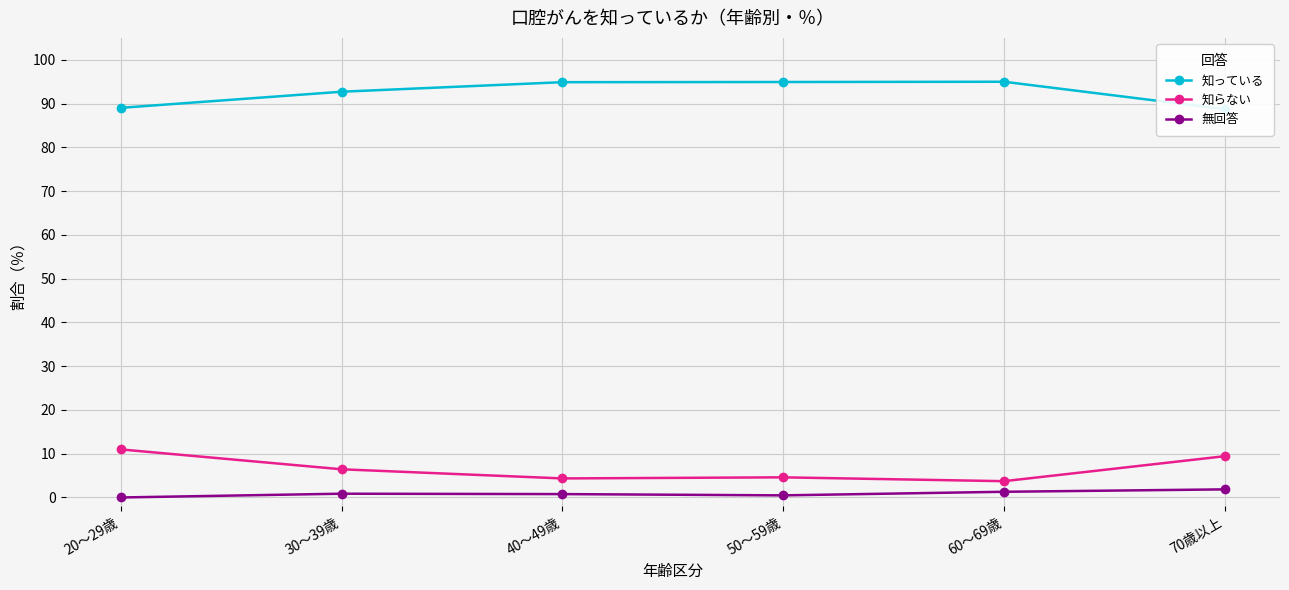

What is the difference between the maximum and minimum values in the 知っている series?

6.3